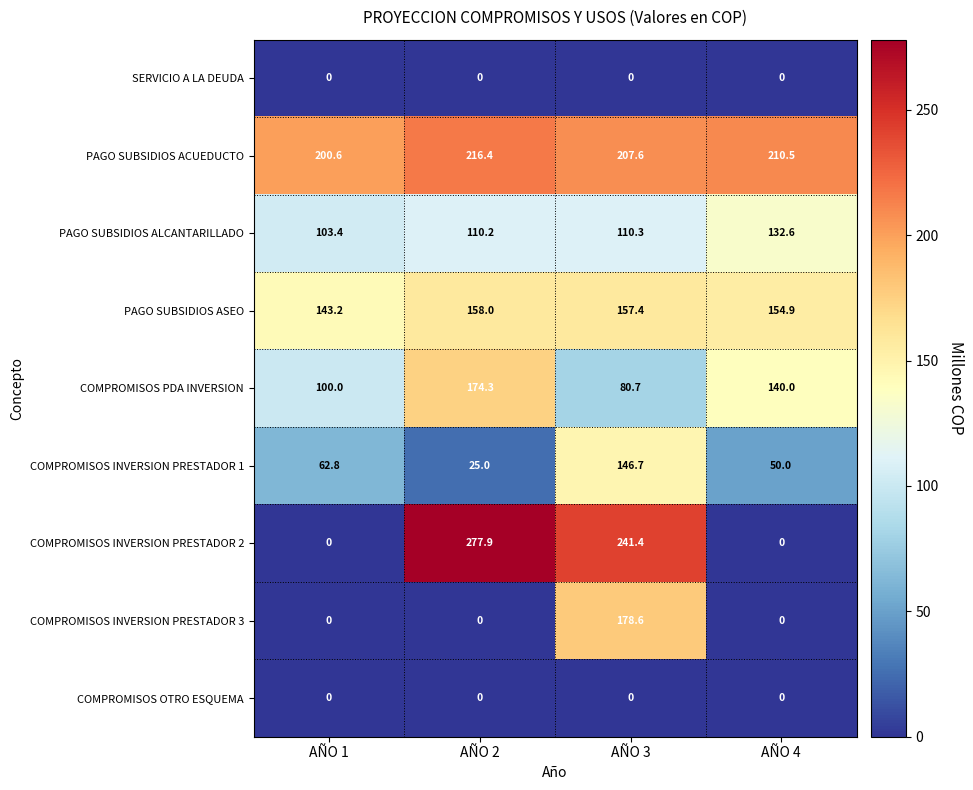

At which category is the sum across all series the highest?

AÑO 3